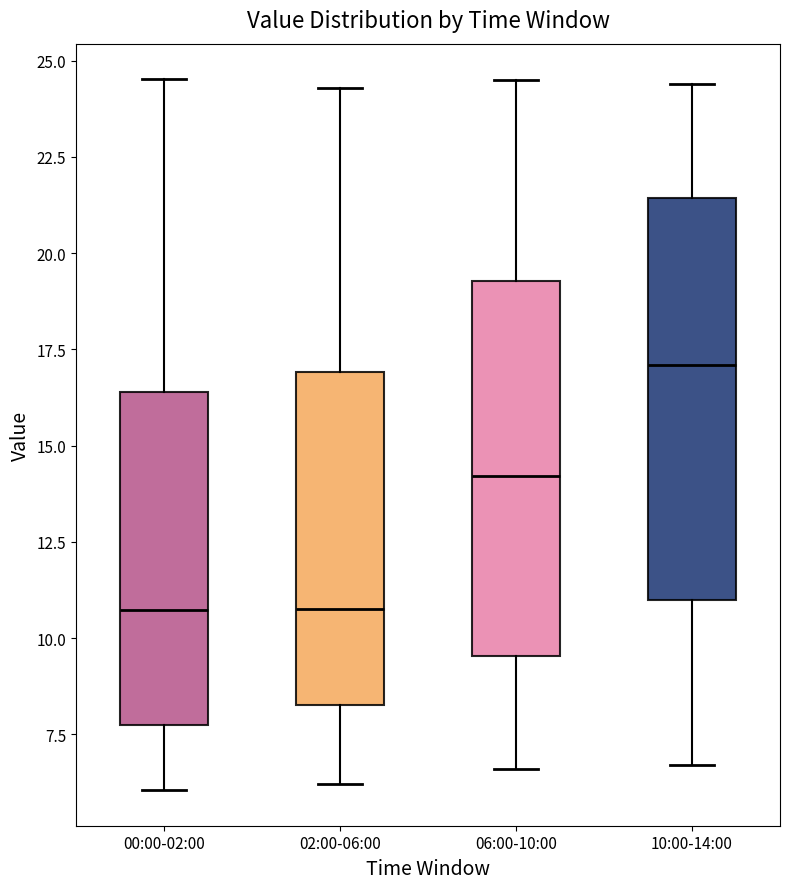

Reading left to right, transcribe this box plot: for each box, give where its median line is, the range the box spans, and where its two whiskers end, as read against the y-axis. The values are not printed on the chart, so give them approximately, as read against the axis.

00:00-02:00: median 10.5, box 8.0 to 16.5, whiskers 6.0 to 24.5
02:00-06:00: median 11.0, box 8.5 to 17.0, whiskers 6.0 to 24.5
06:00-10:00: median 14.0, box 9.5 to 19.5, whiskers 6.5 to 24.5
10:00-14:00: median 17.0, box 11.0 to 21.5, whiskers 6.5 to 24.5